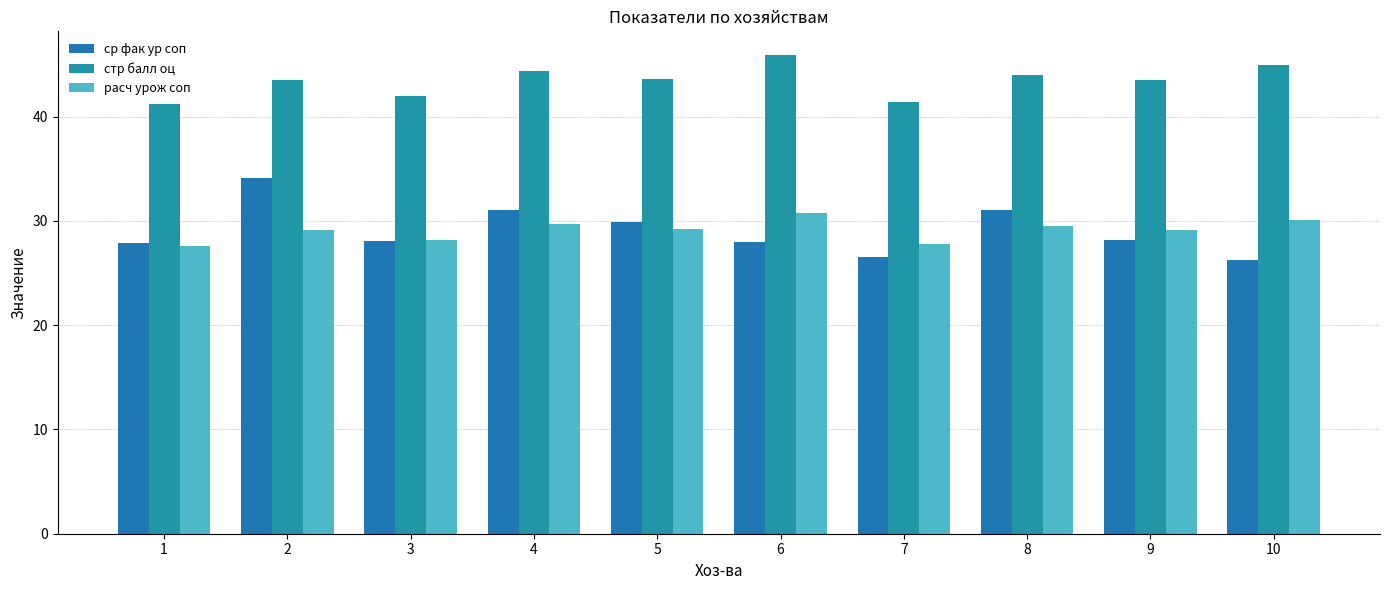

Rank the series by their maximum value, from lowest to highest.

расч урож соп, ср фак ур соп, стр балл оц